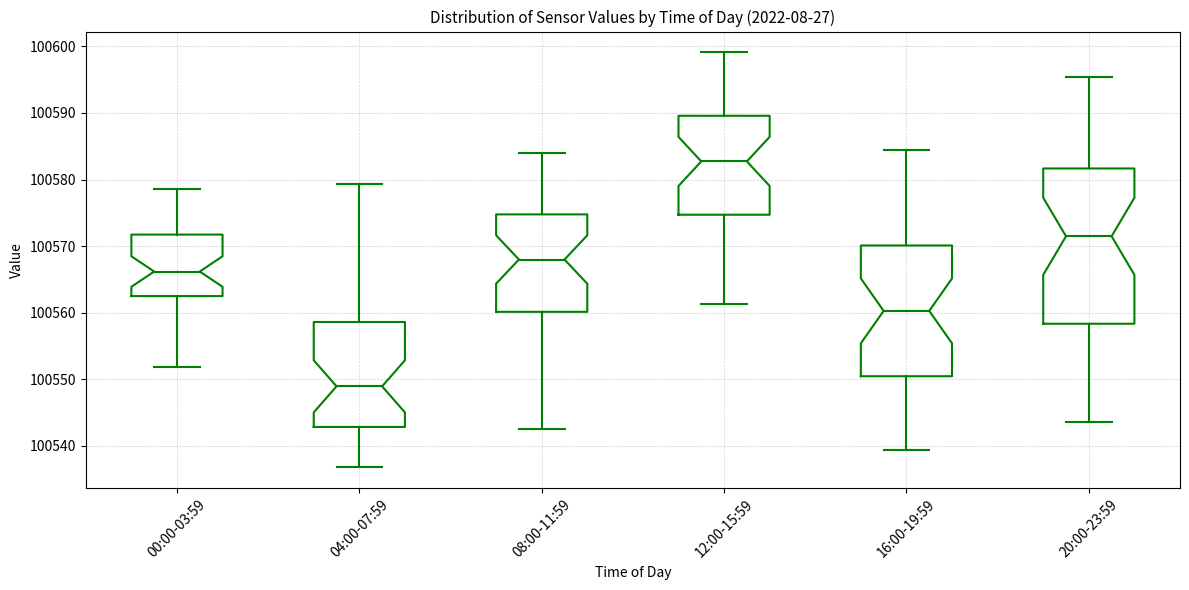

Which box's median line is the lowest?

04:00-07:59